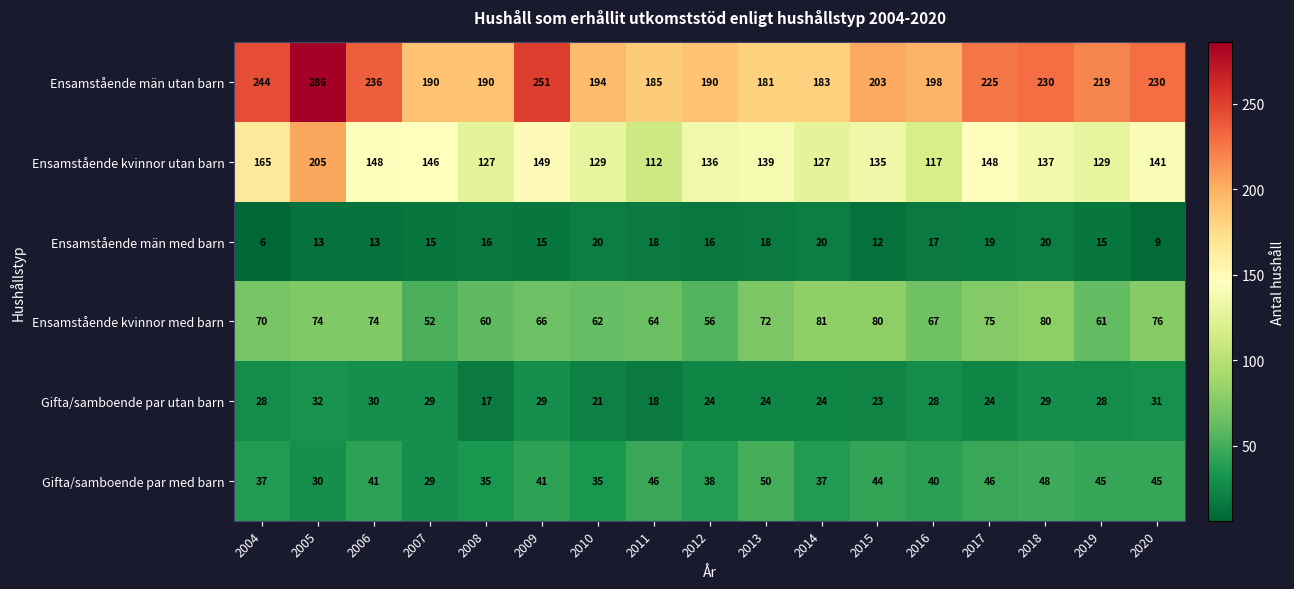

What is the lowest value of the Ensamstående män med barn series?

6